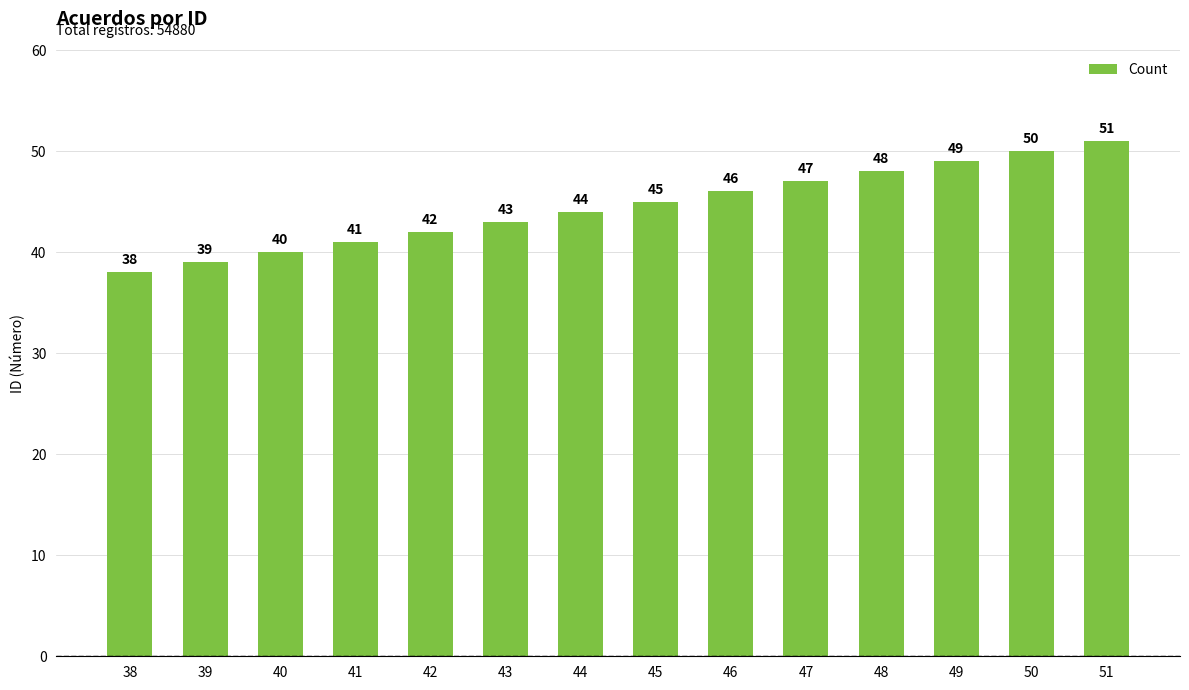

Count the number of categories in the chart.

14